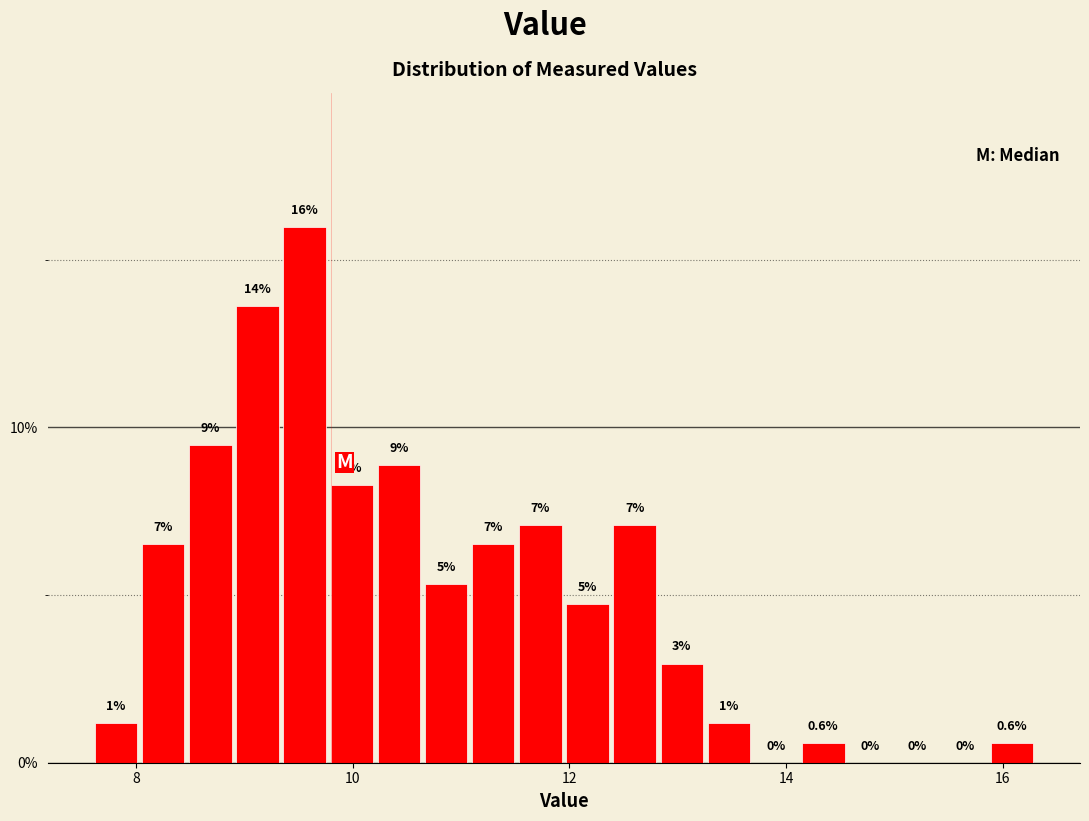

Read against the x-axis, roughly where is the centre of the tallest bar?

9.6